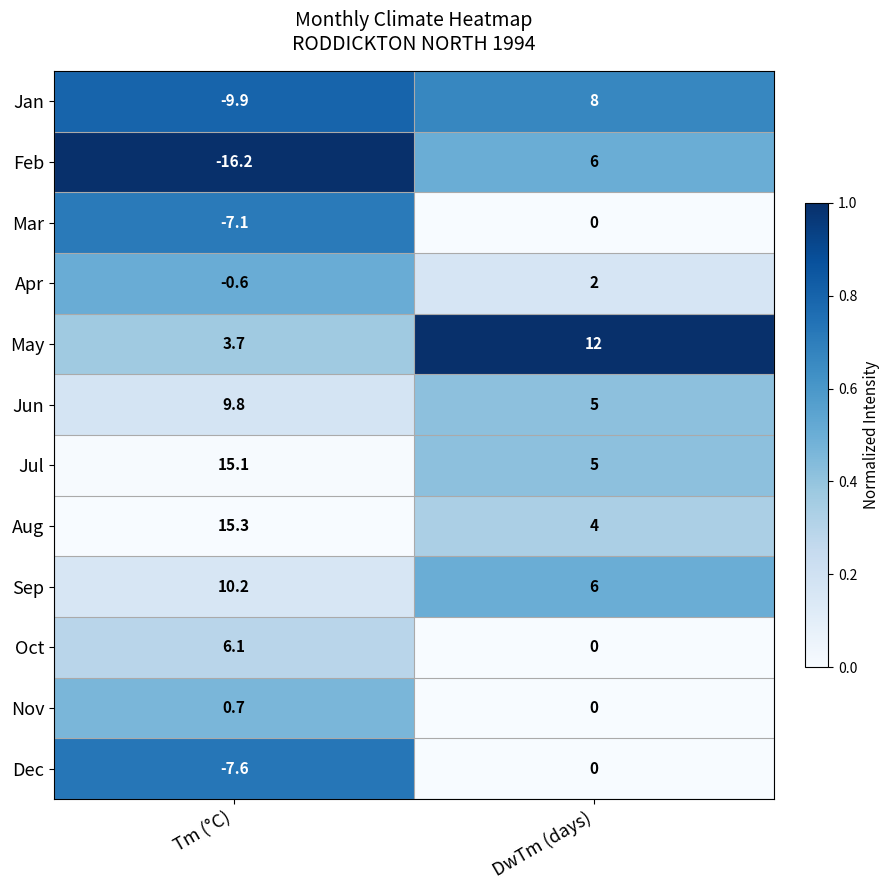

What is the difference between the maximum and minimum values in the Oct series?

6.1